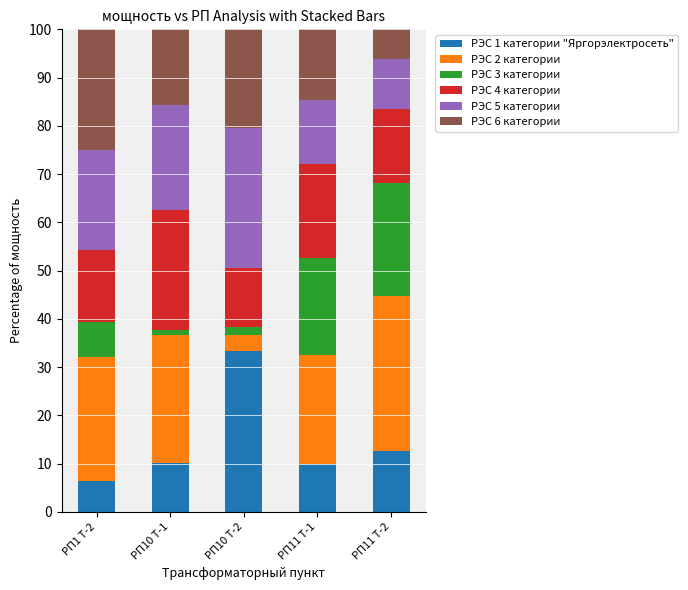

What are all the series names shown in the legend?

РЭС 1 категории "Яргорэлектросеть", РЭС 2 категории, РЭС 3 категории, РЭС 4 категории, РЭС 5 категории, РЭС 6 категории